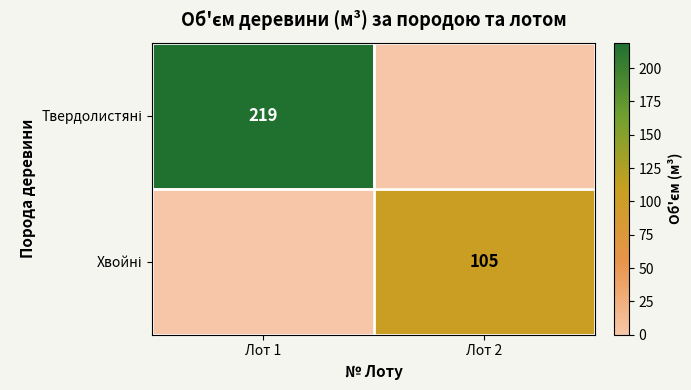

Is it true that Твердолистяні equals 0 at Лот 2?

True